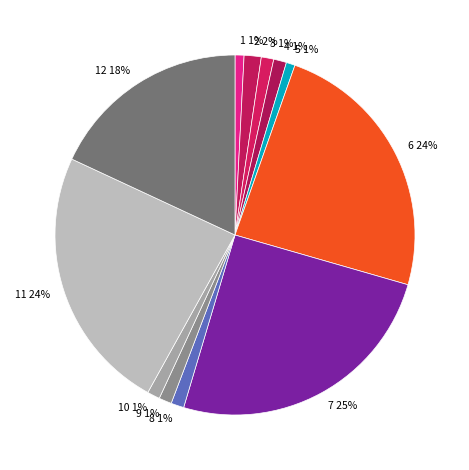

Which category has the biggest portion of the pie?

7